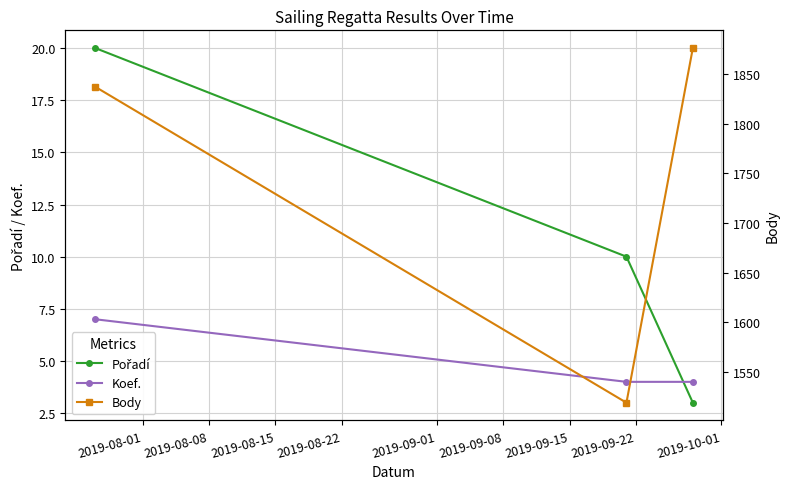

Count the number of categories in the chart.

3